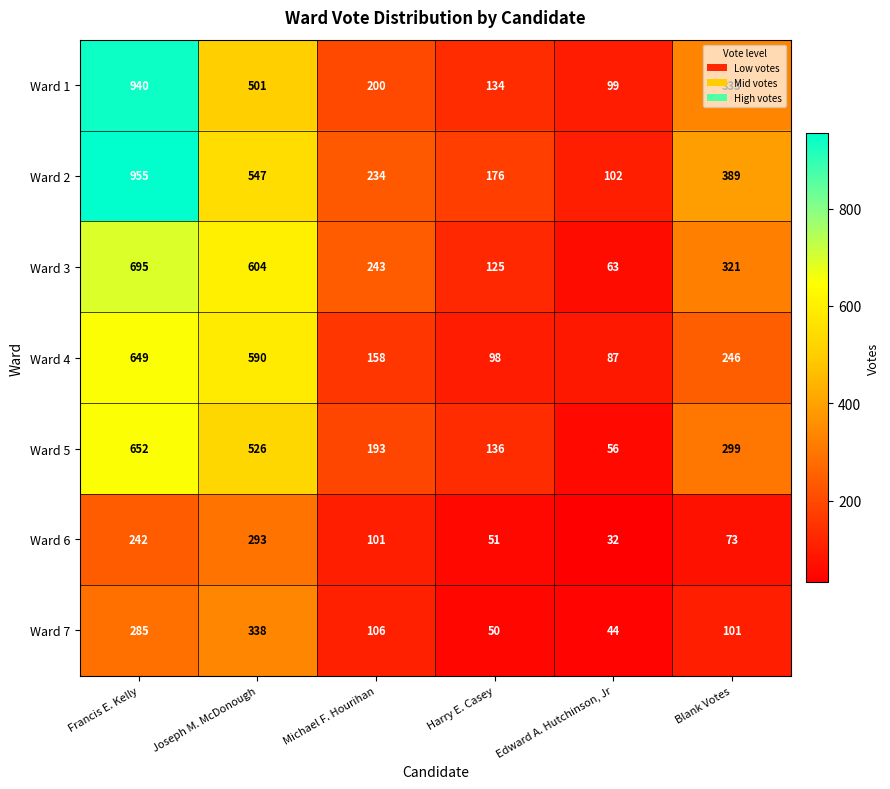

At which category does the chart reach its minimum across all series?

Edward A. Hutchinson, Jr